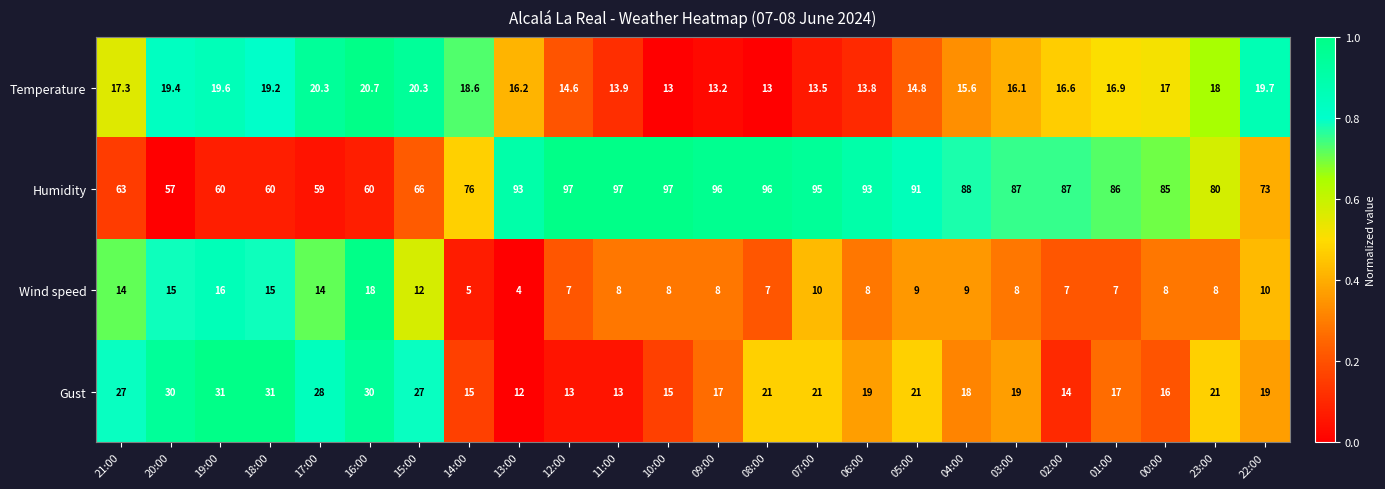

How many categories are shown in the chart?

24